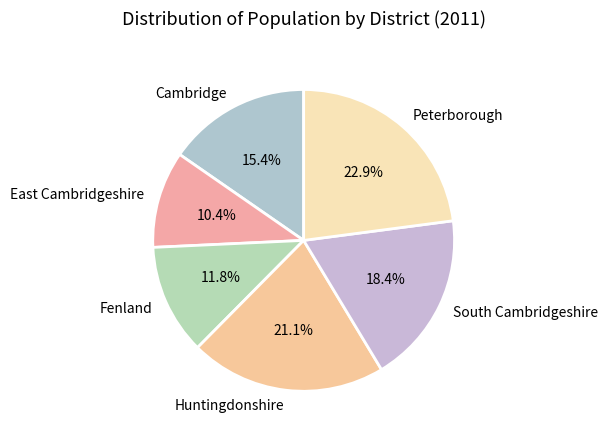

To the nearest percent, what portion does Peterborough represent?

23%